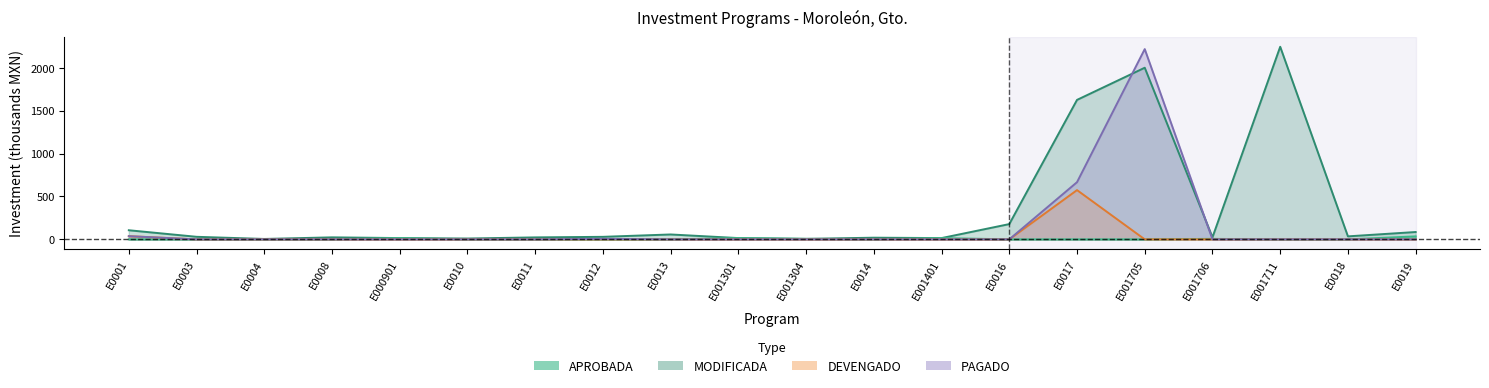

Reading right to left, transcribe all the data shown in this chart.

INICIAL: E0019=35.0	E0018=0.0	E001711=0.0	E001706=6.0	E001705=0.0	E0017=0.0	E0016=0.0	E001401=15.0	E0014=0.0	E001304=6.0	E001301=15.0	E0013=0.0	E0012=0.0	E0011=0.0	E0010=0.0	E000901=15.0	E0008=0.0	E0004=0.0	E0003=0.0	E0001=0.0
MODIFICADA: E0019=85.7	E0018=35.0	E001711=2244.3	E001706=24.3	E001705=2000.0	E0017=1625.1	E0016=178.0	E001401=15.0	E0014=19.5	E001304=6.0	E001301=15.0	E0013=57.1	E0012=29.5	E0011=23.0	E0010=9.8	E000901=15.0	E0008=23.5	E0004=4.8	E0003=29.9	E0001=106.2
DEVENGADO: E0019=0.0	E0018=0.0	E001711=0.0	E001706=0.0	E001705=0.0	E0017=574.0	E0016=0.0	E001401=0.0	E0014=0.0	E001304=0.0	E001301=0.0	E0013=0.0	E0012=0.0	E0011=0.0	E0010=0.0	E000901=0.0	E0008=0.0	E0004=0.0	E0003=0.0	E0001=37.2
PAGADO: E0019=0.0	E0018=0.0	E001711=0.0	E001706=0.0	E001705=2217.0	E0017=666.3	E0016=0.0	E001401=0.0	E0014=0.0	E001304=0.0	E001301=0.0	E0013=0.0	E0012=6.0	E0011=0.0	E0010=0.0	E000901=0.0	E0008=0.0	E0004=0.0	E0003=0.0	E0001=37.2